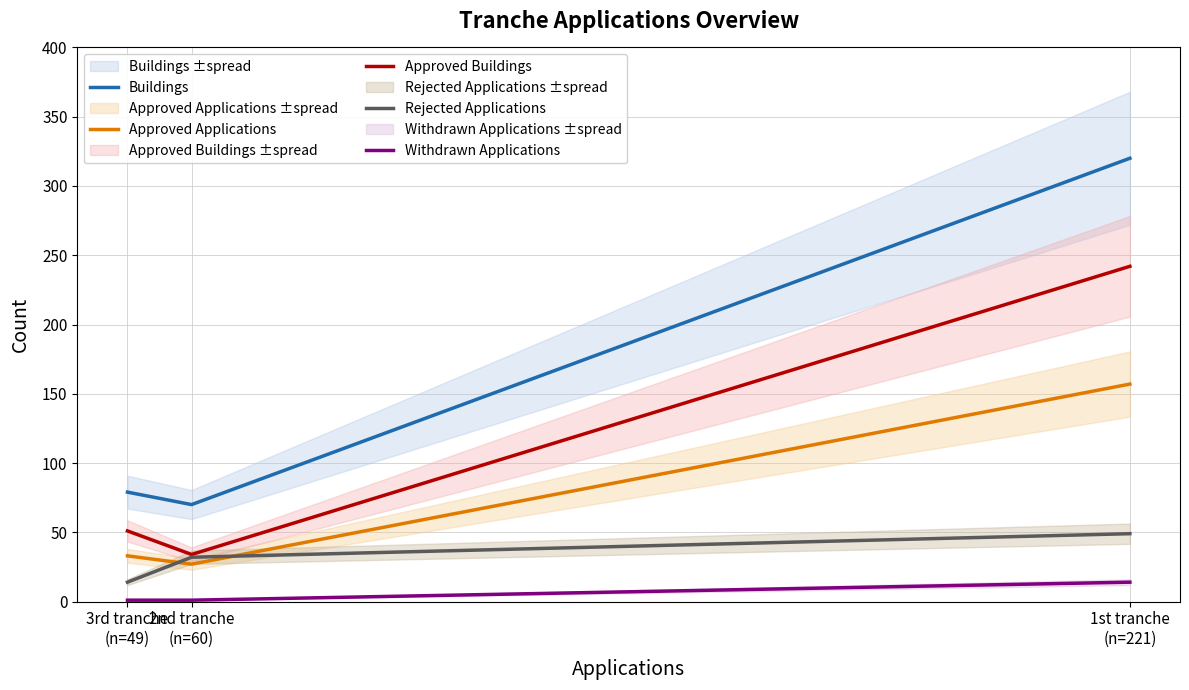

Reading left to right, extract all data points from this chart.

Buildings: 79	70	320
Approved Applications: 33	27	157
Approved Buildings: 51	34	242
Rejected Applications: 14	32	49
Withdrawn Applications: 1	1	14